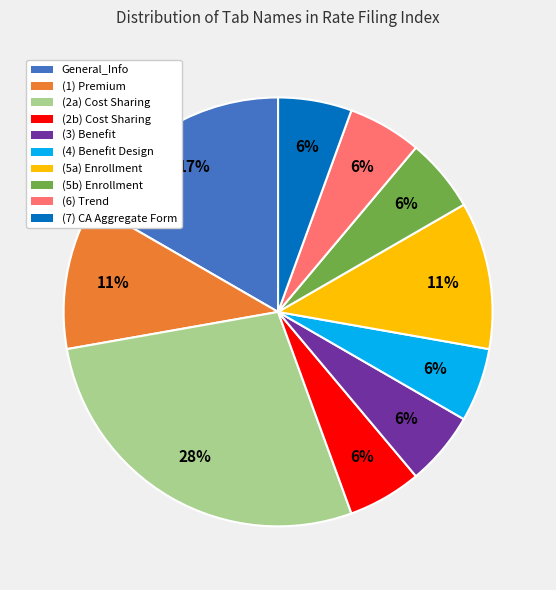

What is the largest slice in the pie chart?

(2a) Cost Sharing